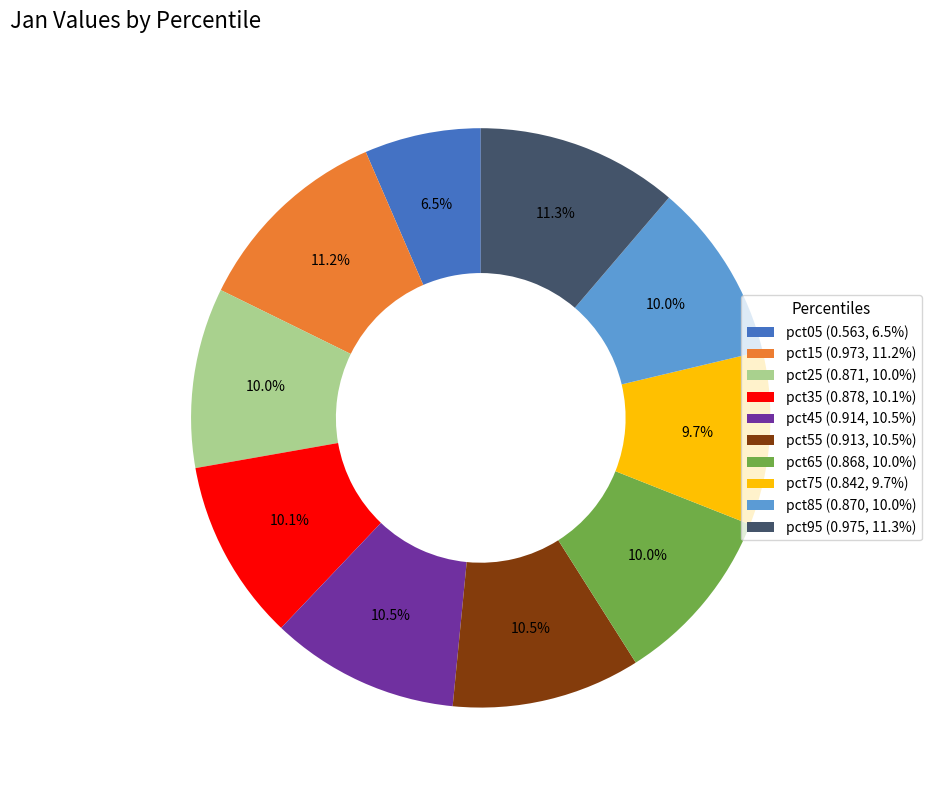

How many slices are in this pie chart?

10